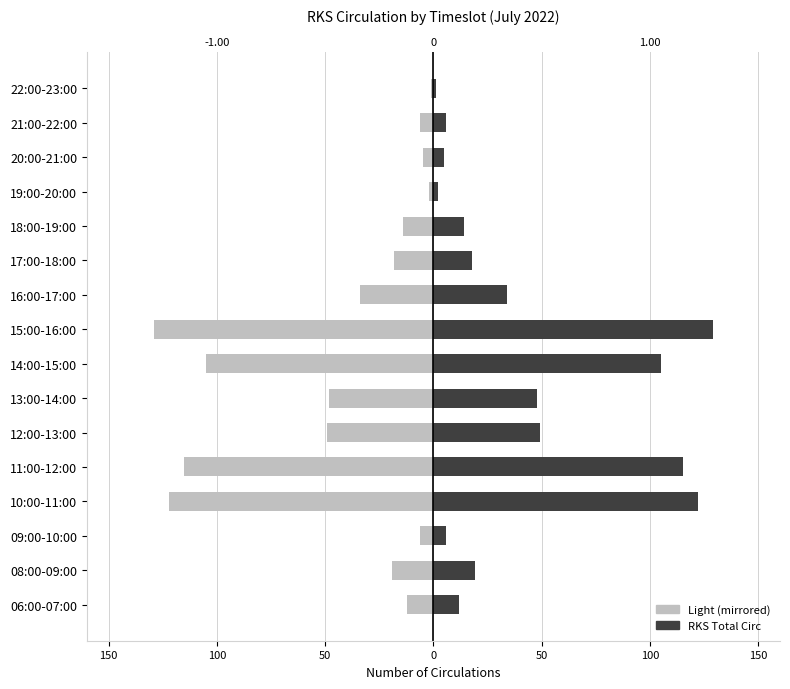

Which series has the largest total across all categories?

RKS Total Circ